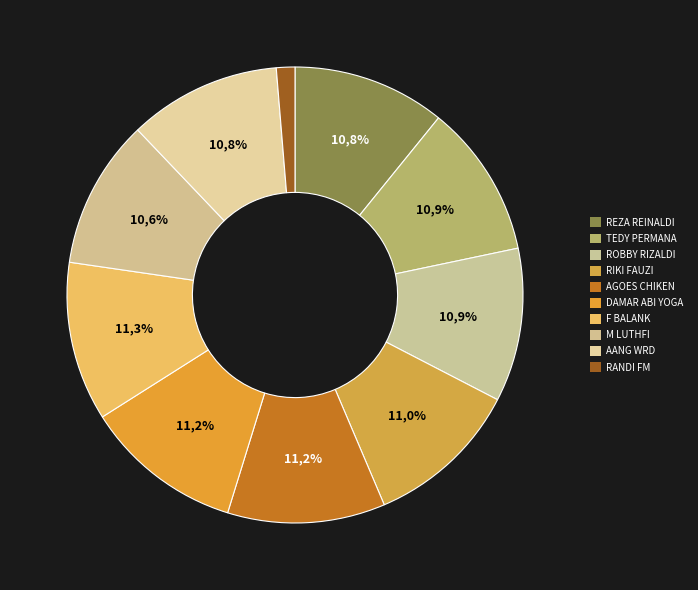

What is the total percentage of RANDI FM and TEDY PERMANA?

12.2%